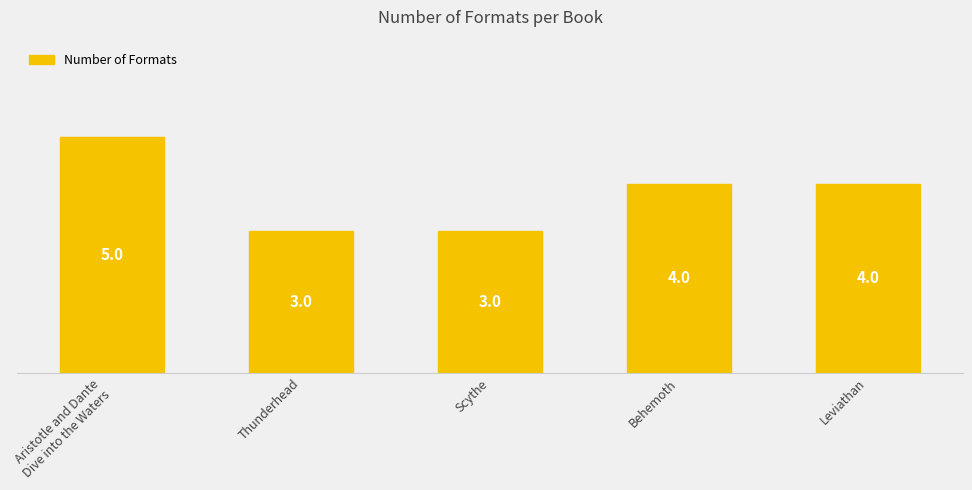

Is it true that the value at Thunderhead is 4?

False